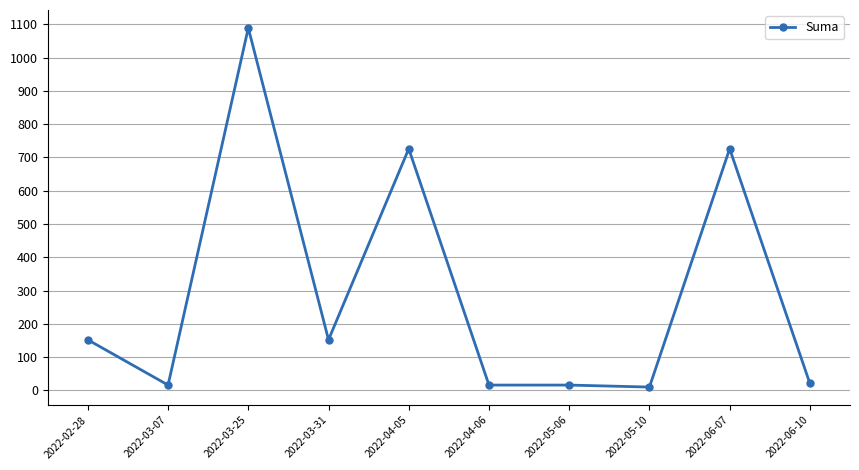

At which label does the data first exceed 152?

2022-02-28